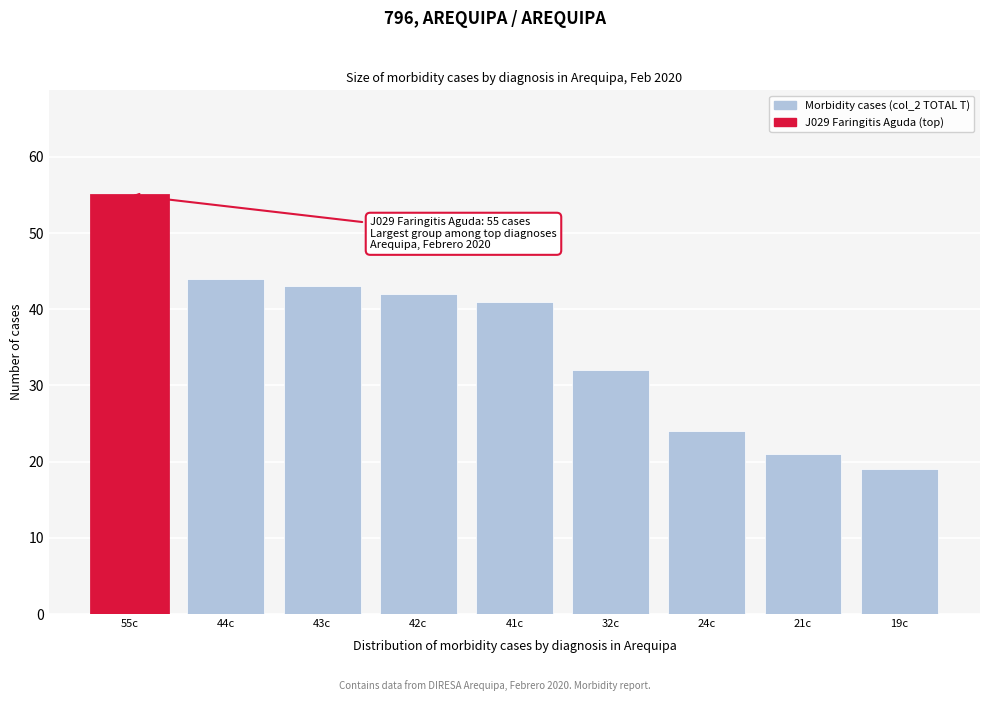

Reading right to left, what are all the values shown in this chart?

19	21	24	32	41	42	43	44	55